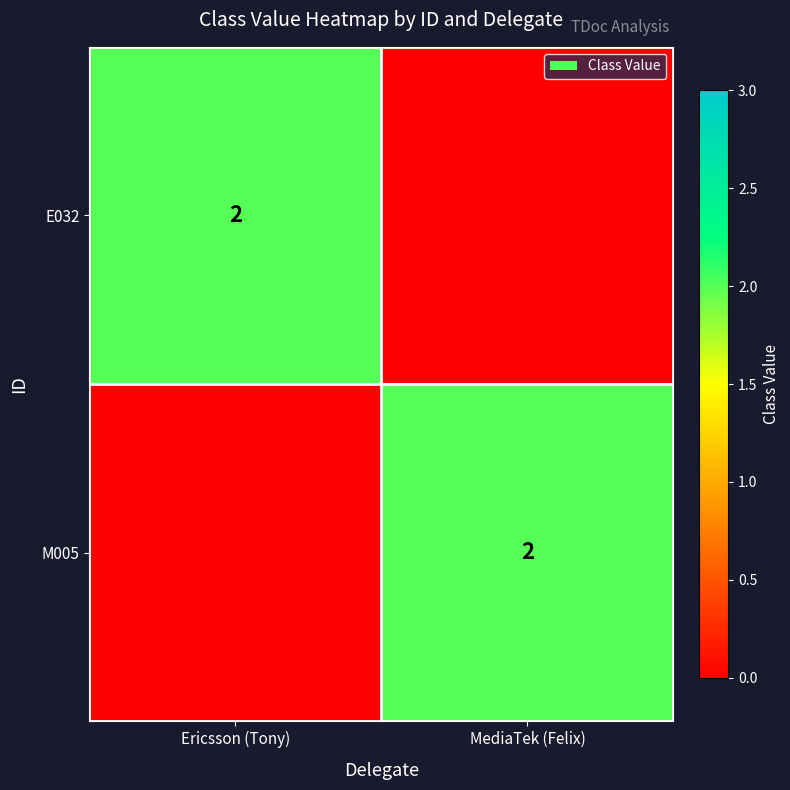

What is the total value across all series at Ericsson (Tony)?

2